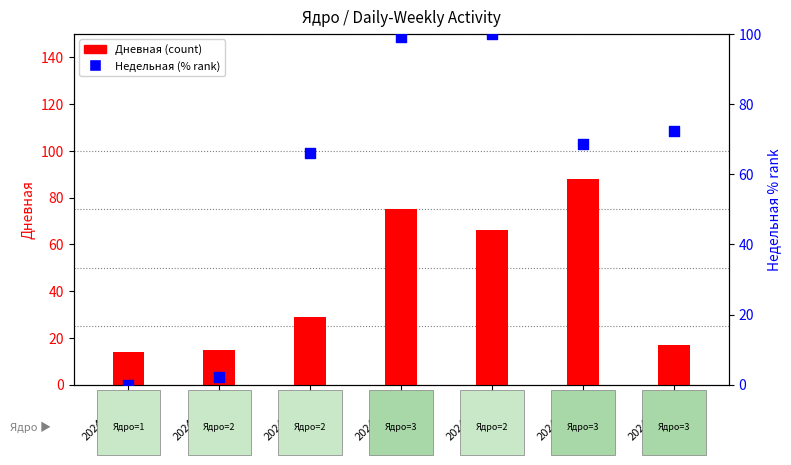

At how many categories does at least one series exceed 18?

5